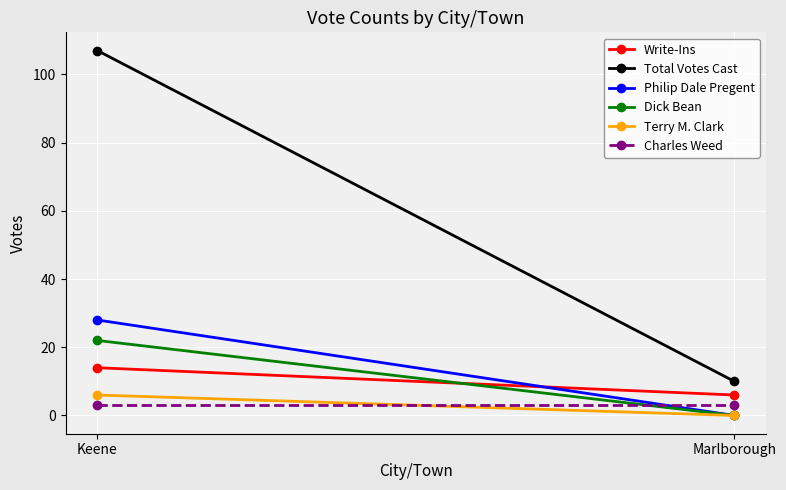

What is the approximate value of Charles Weed at Marlborough?

3